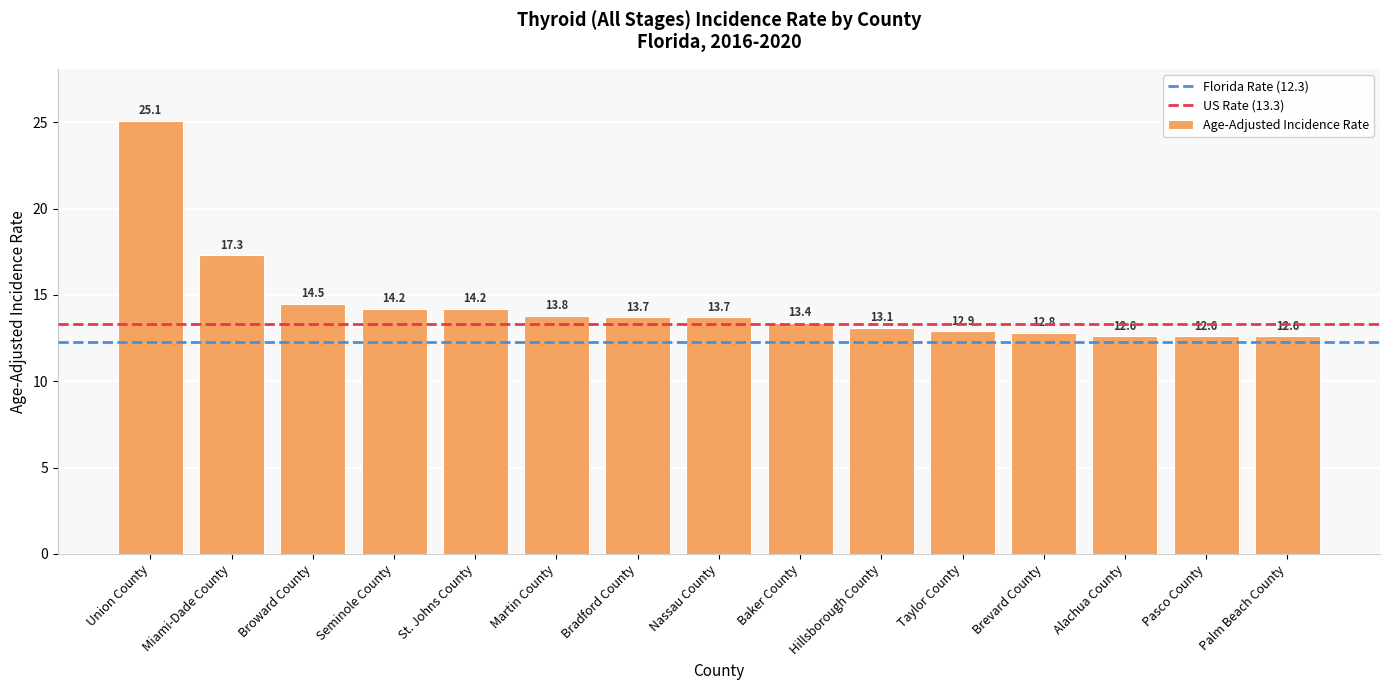

At which label is the value closest to 18?

Miami-Dade County